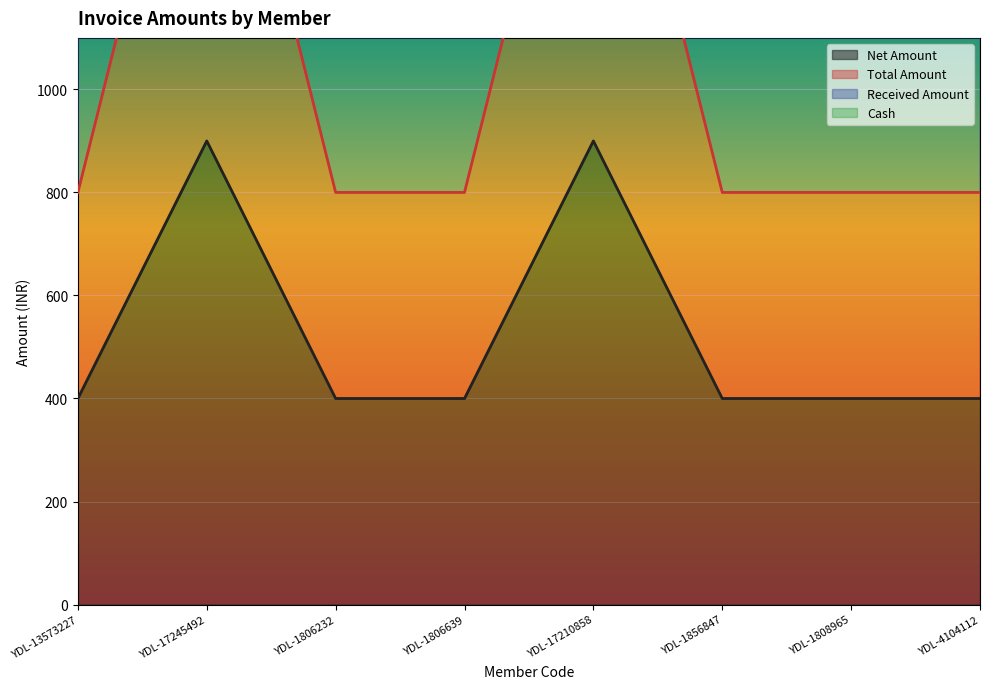

True or false: Total Amount and Net Amount intersect in this chart.

False